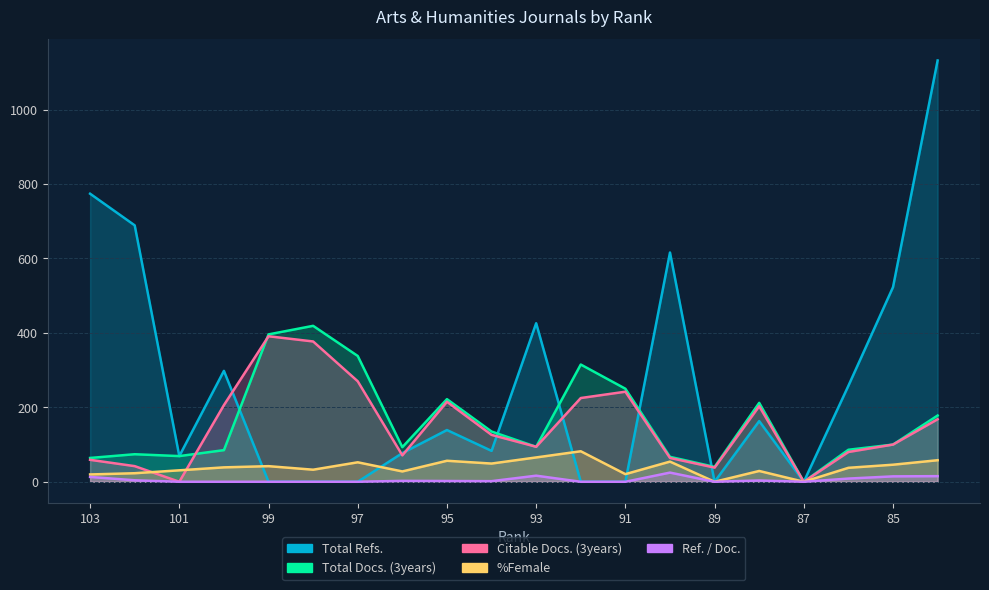

True or false: Total Docs. (3years) and Total Refs. intersect in this chart.

True